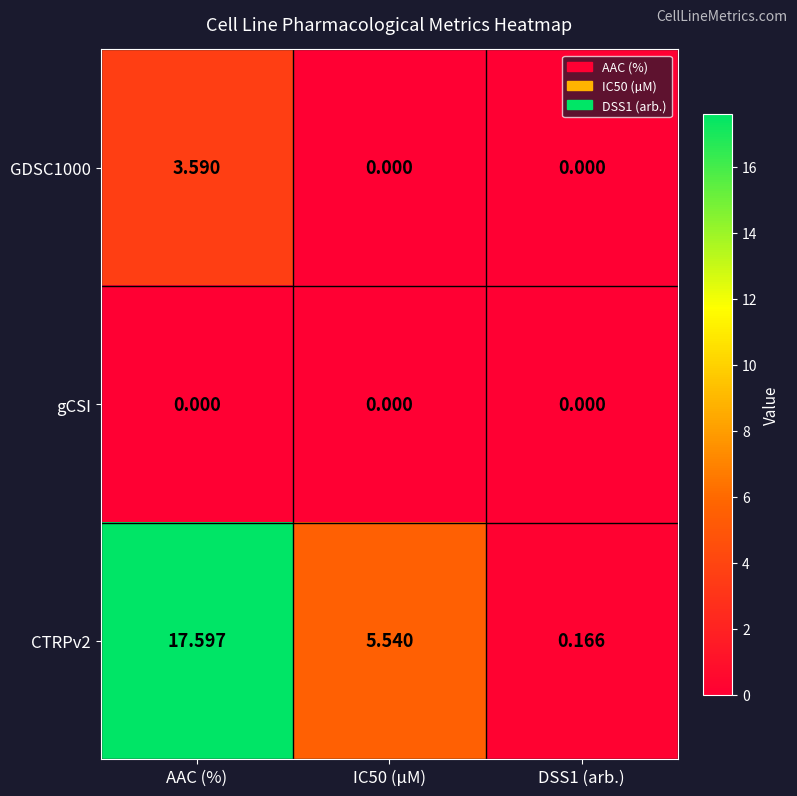

Is the value of gCSI at IC50 (µM) greater than the value of CTRPv2 at IC50 (µM)?

No